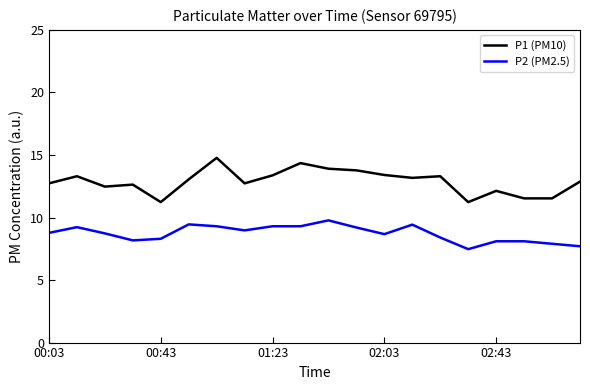

Rank the series by their maximum value, from lowest to highest.

P2 (PM2.5), P1 (PM10)